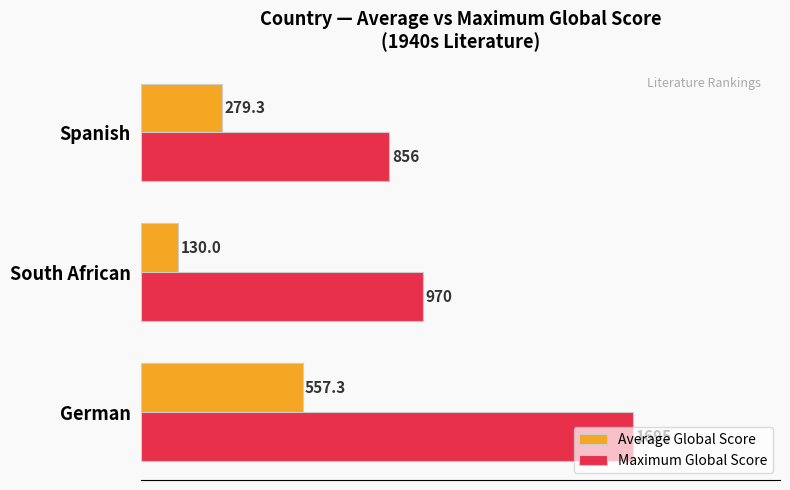

Count the number of data series in this chart.

2